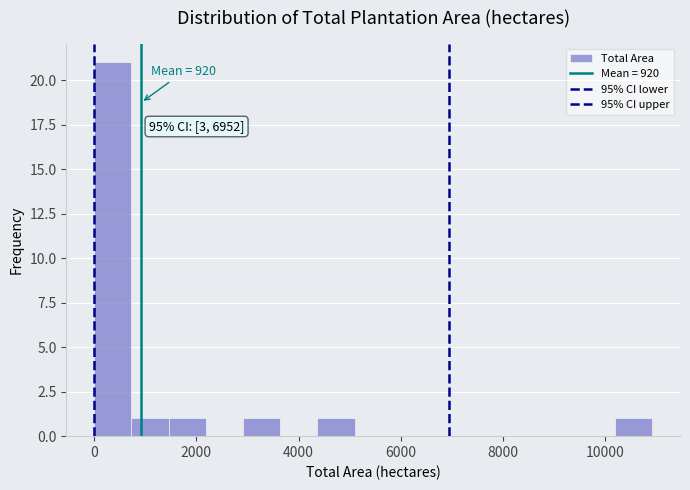

Read against the x-axis, roughly where is the centre of the tallest bar?

400